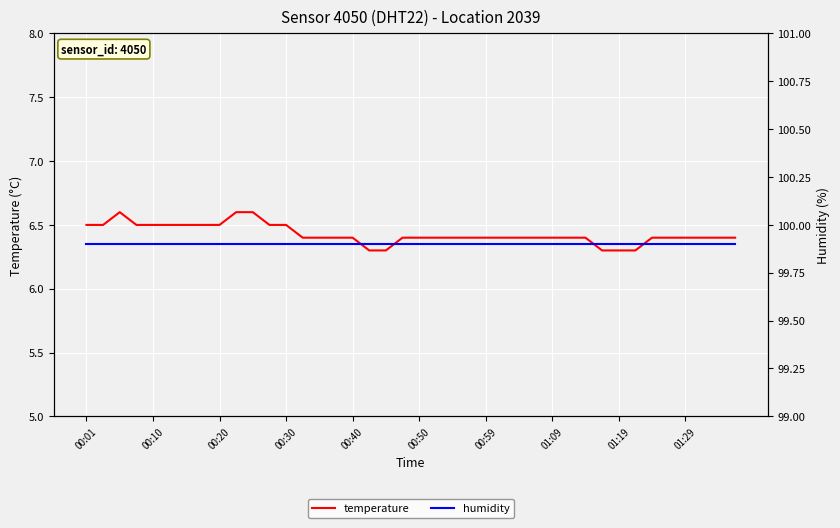

Which series has the largest total across all categories?

humidity